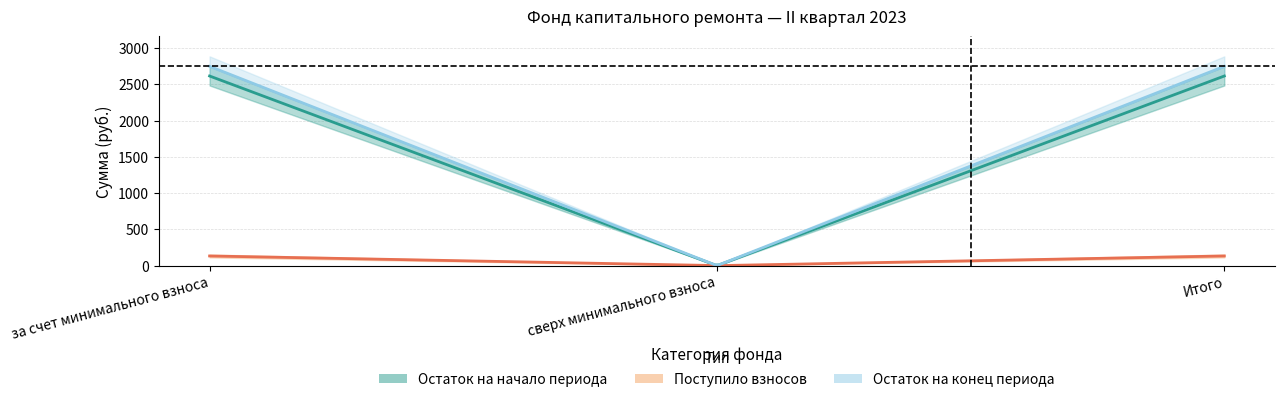

What position from the left is за счет минимального взноса?

1